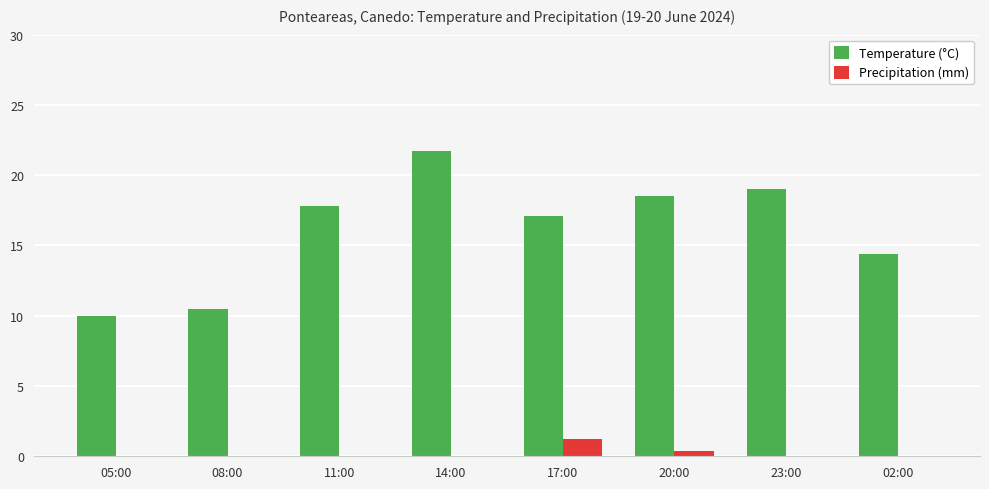

At which category is the sum across all series the highest?

14:00